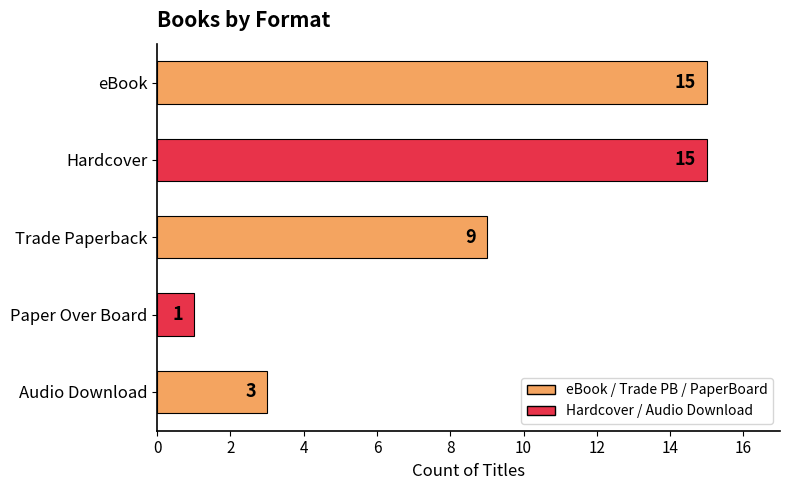

How many series are shown in this chart?

1